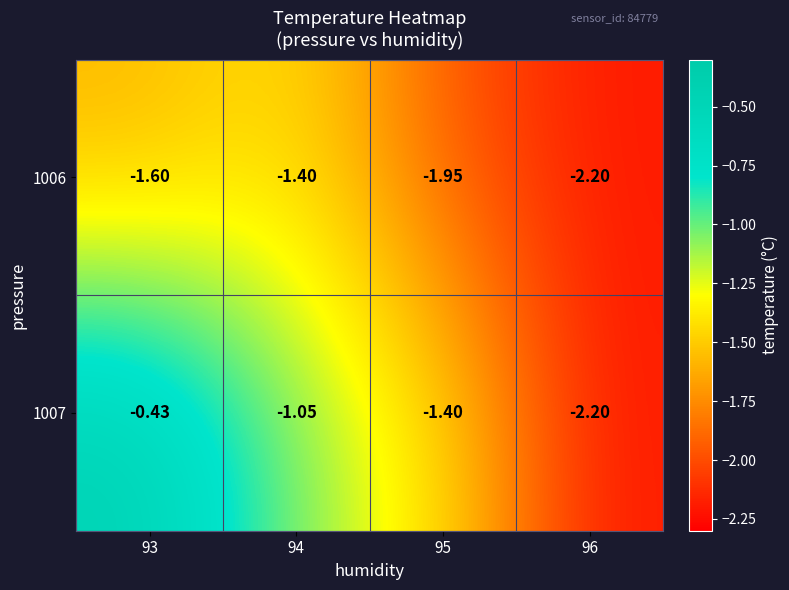

Is the value of 1007 at 94 greater than the value of 1006 at 93?

Yes